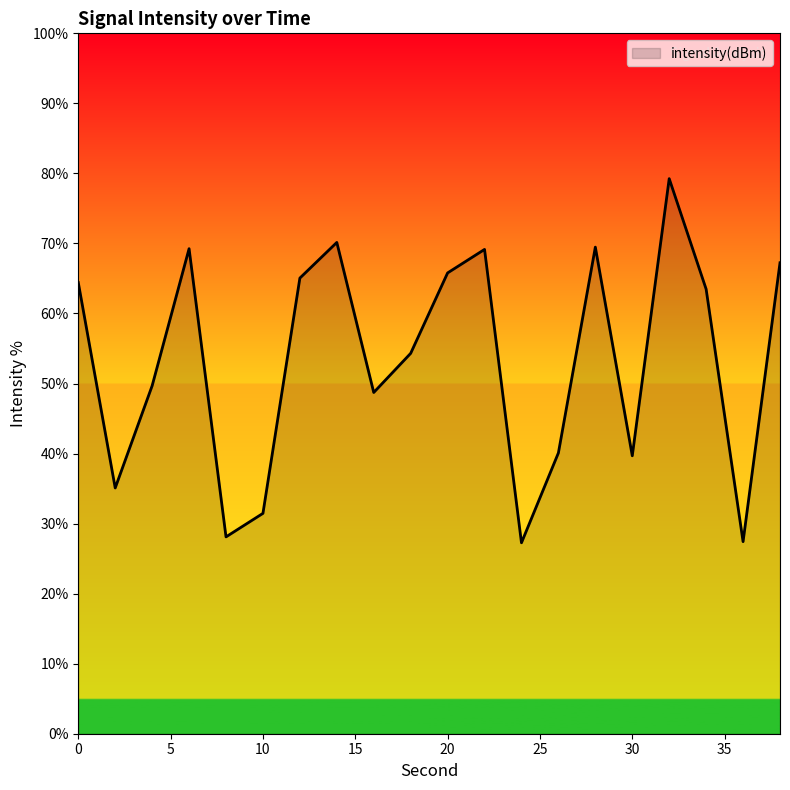

How many interior local peaks (higher than both neighbors) does the data have?

5